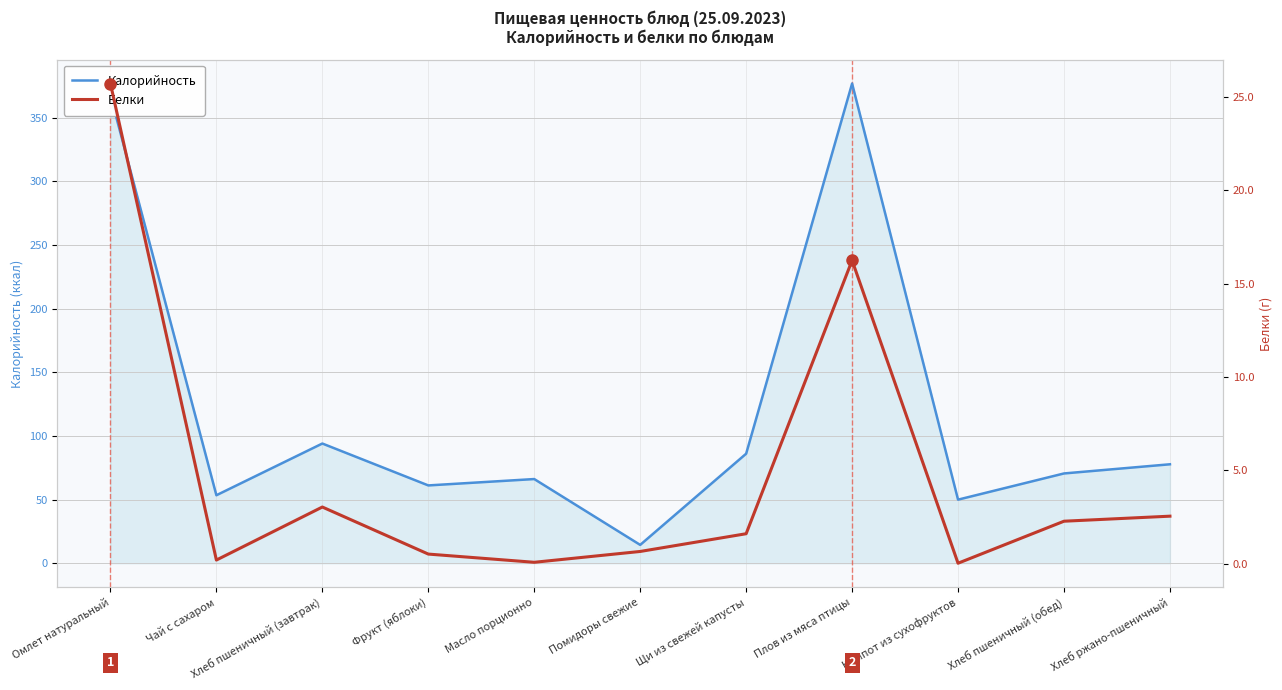

What position from the left is Хлеб ржано-пшеничный?

11